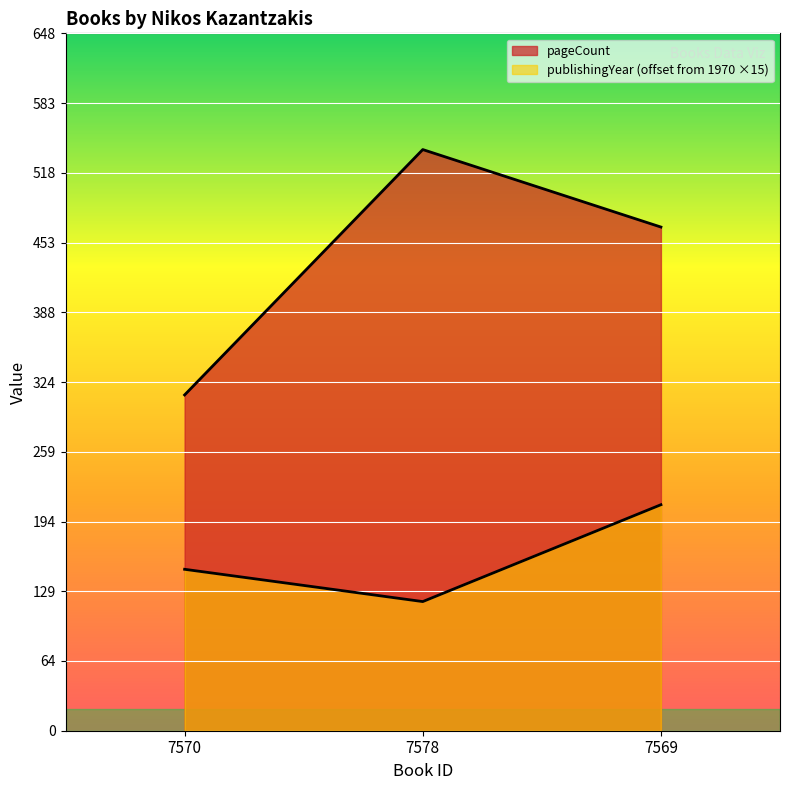

Is the value of pageCount at 7570 greater than the value of publishingYear at 7570?

Yes